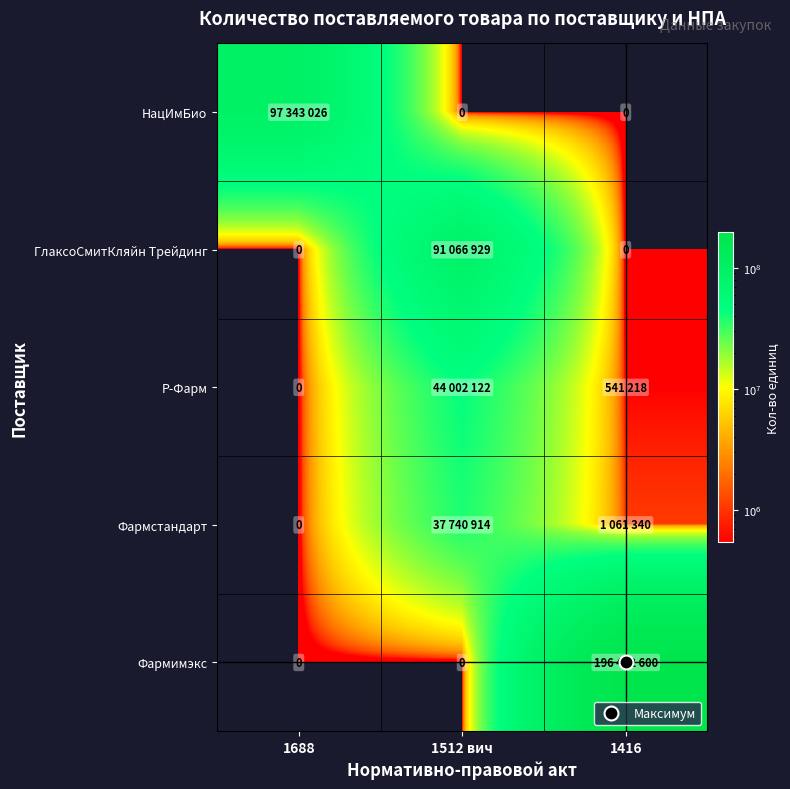

At which category is the sum across all series the highest?

1416